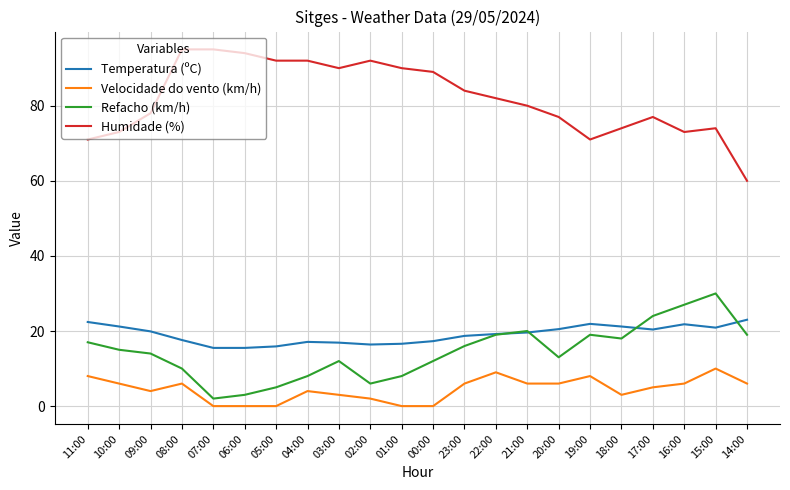

The Humidade (%) series shows 122.4 at 15:00. True or false?

False